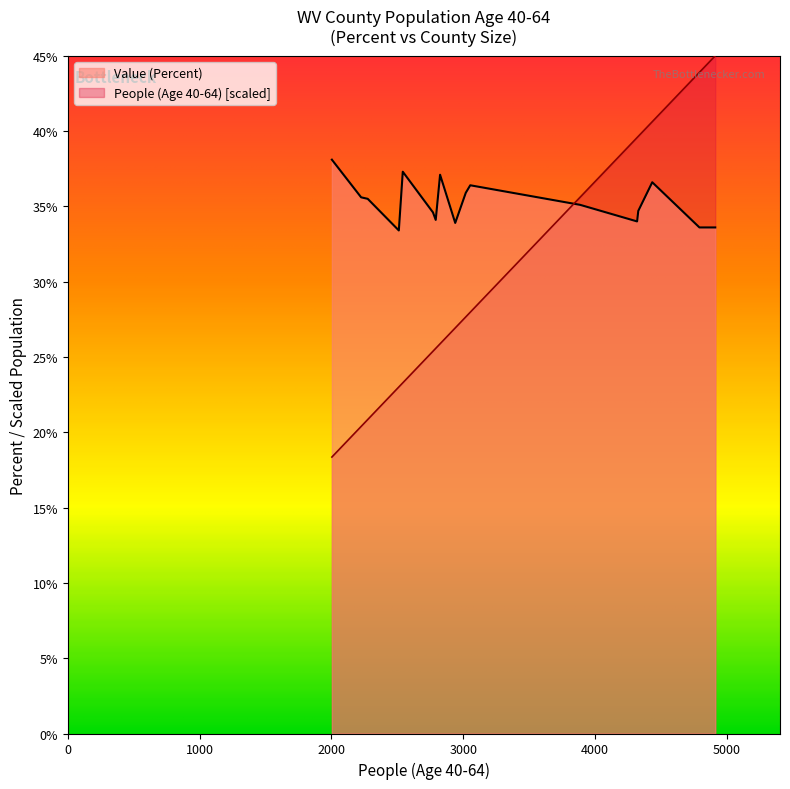

Which series has the largest total across all categories?

Value (Percent)